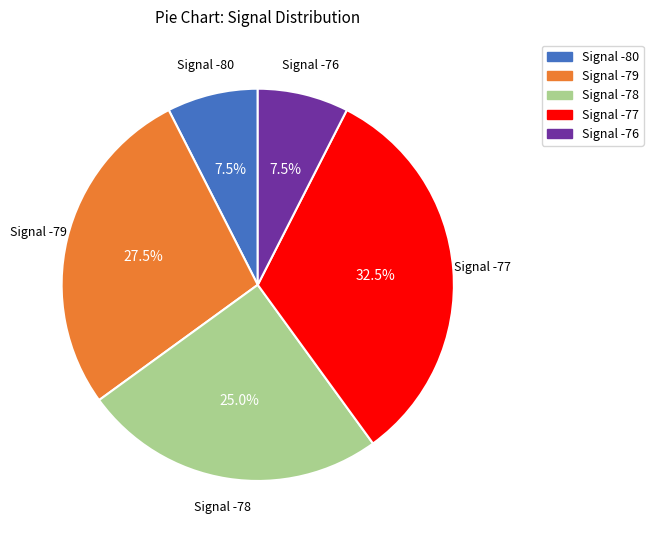

Does any single category account for the majority?

No